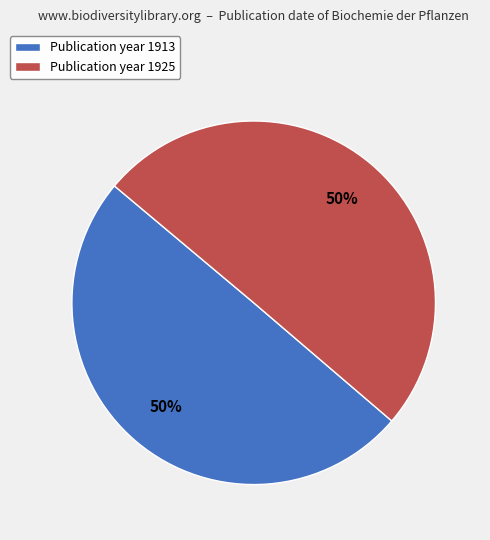

Is it true that Publication year 1913 is 50% of the pie?

True